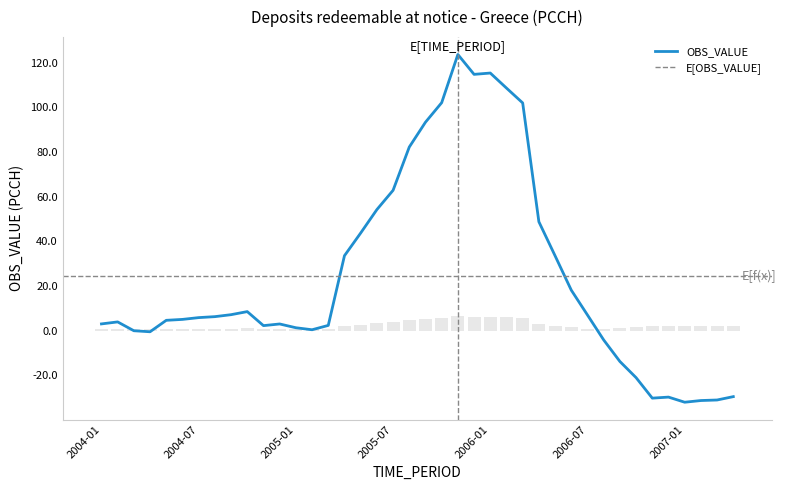

Are the bars grouped side by side (vs. stacked)?

No